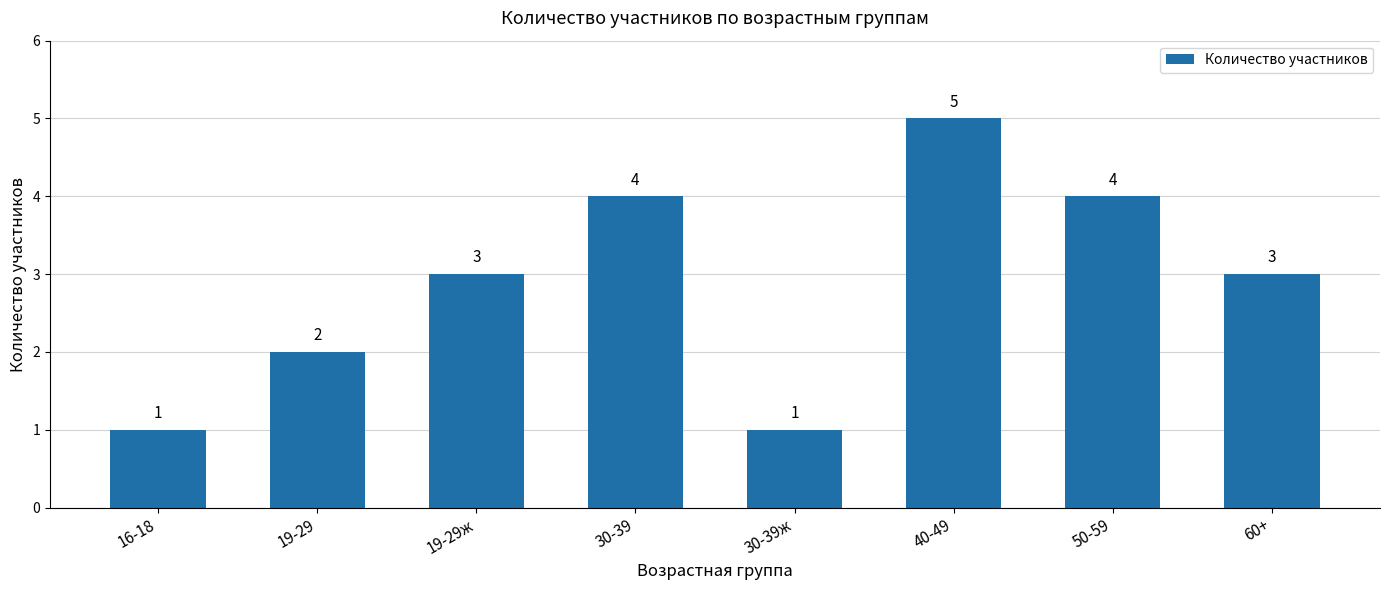

Reading right to left, transcribe all the data shown in this chart.

60+=3	50-59=4	40-49=5	30-39ж=1	30-39=4	19-29ж=3	19-29=2	16-18=1